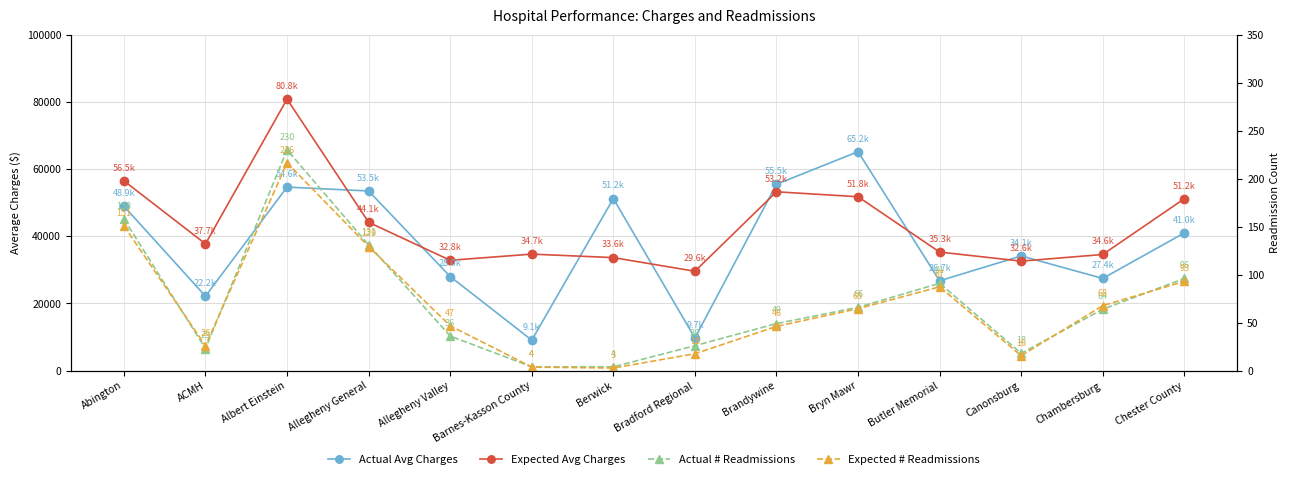

Reading left to right, what are all the values shown in this chart?

Actual Avg Charges: Abington=48943.0	ACMH=22165.0	Albert Einstein=54637.0	Allegheny General=53474.0	Allegheny Valley=28009.0	Barnes-Kasson County=9087.0	Berwick=51209.0	Bradford Regional=9724.0	Brandywine=55478.0	Bryn Mawr=65173.0	Butler Memorial=26742.0	Canonsburg=34144.0	Chambersburg=27450.0	Chester County=40990.0
Expected Avg Charges: Abington=56494.0	ACMH=37734.0	Albert Einstein=80823.0	Allegheny General=44149.0	Allegheny Valley=32843.0	Barnes-Kasson County=34684.0	Berwick=33646.0	Bradford Regional=29581.0	Brandywine=53236.0	Bryn Mawr=51761.0	Butler Memorial=35294.0	Canonsburg=32593.0	Chambersburg=34574.0	Chester County=51174.0
Actual # Readmissions: Abington=158.0	ACMH=23.0	Albert Einstein=230.0	Allegheny General=131.0	Allegheny Valley=36.0	Barnes-Kasson County=4.0	Berwick=4.0	Bradford Regional=26.0	Brandywine=49.0	Bryn Mawr=66.0	Butler Memorial=91.0	Canonsburg=18.0	Chambersburg=64.0	Chester County=96.0
Expected # Readmissions: Abington=150.8	ACMH=26.0	Albert Einstein=216.5	Allegheny General=129.3	Allegheny Valley=46.7	Barnes-Kasson County=3.7	Berwick=2.7	Bradford Regional=17.6	Brandywine=46.1	Bryn Mawr=64.6	Butler Memorial=87.3	Canonsburg=15.6	Chambersburg=67.7	Chester County=93.0